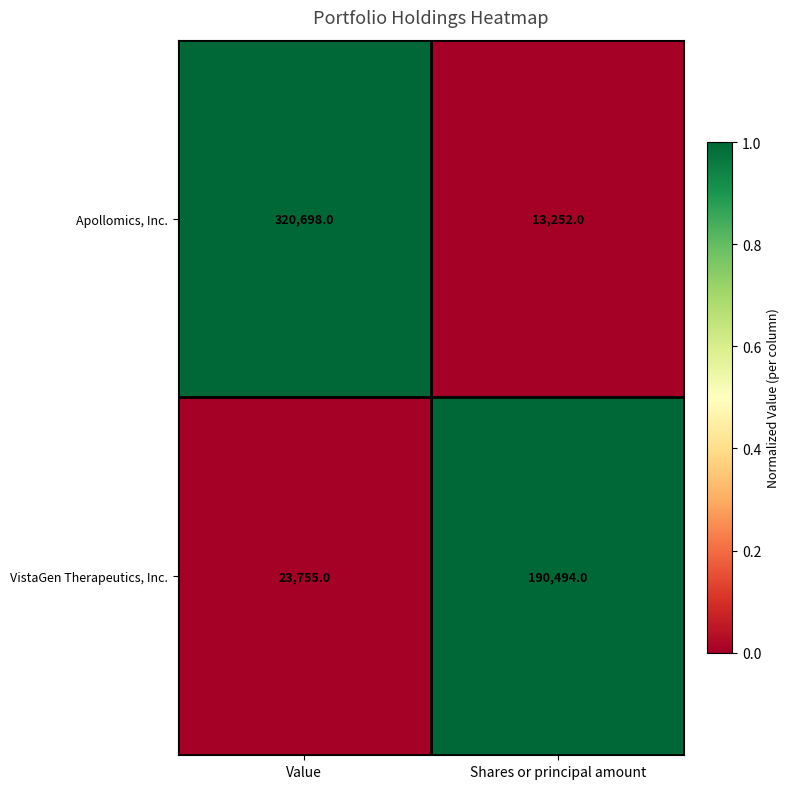

Is the value of VistaGen Therapeutics, Inc. at Shares or principal amount greater than the value of Apollomics, Inc. at Value?

No